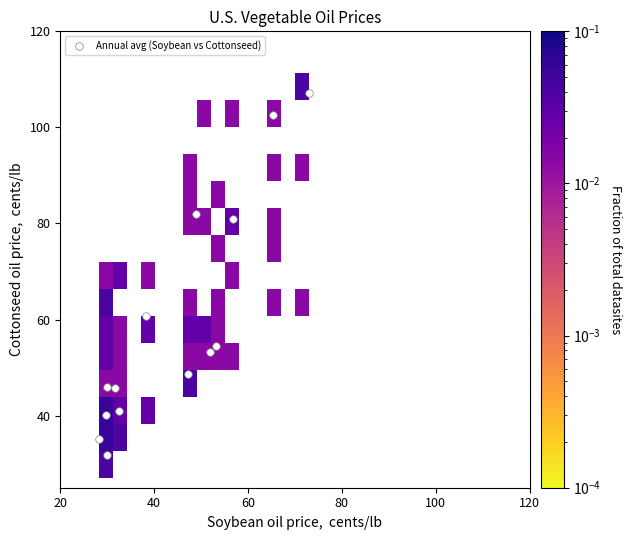

What Y value in the scatter plot is closest to 69?

60.7